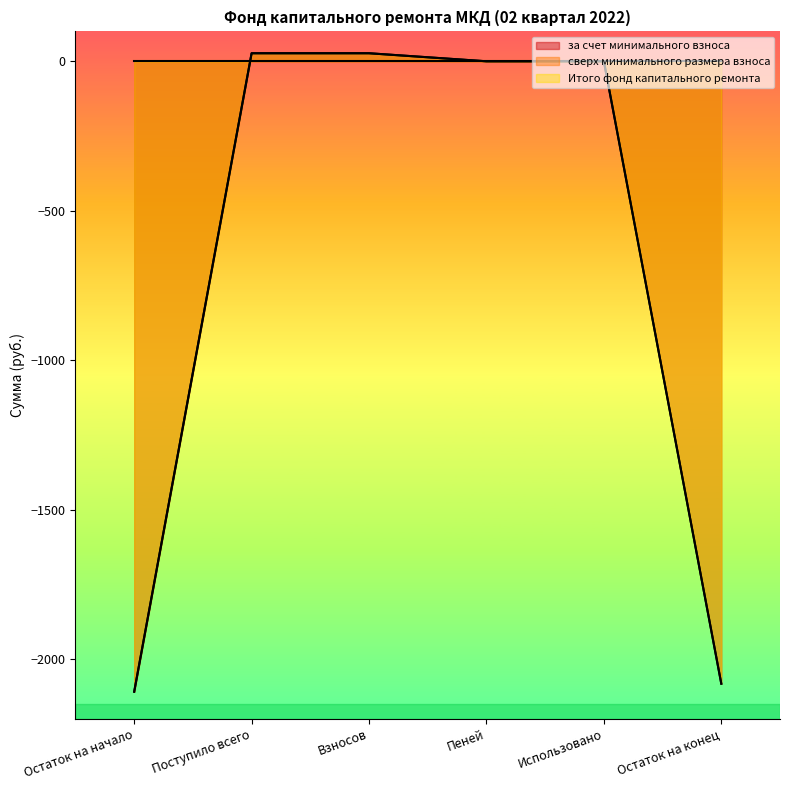

Which series has the largest total across all categories?

за счет минимального взноса